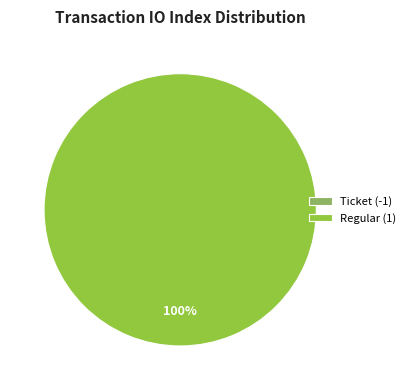

Is there a majority slice in this chart?

Yes